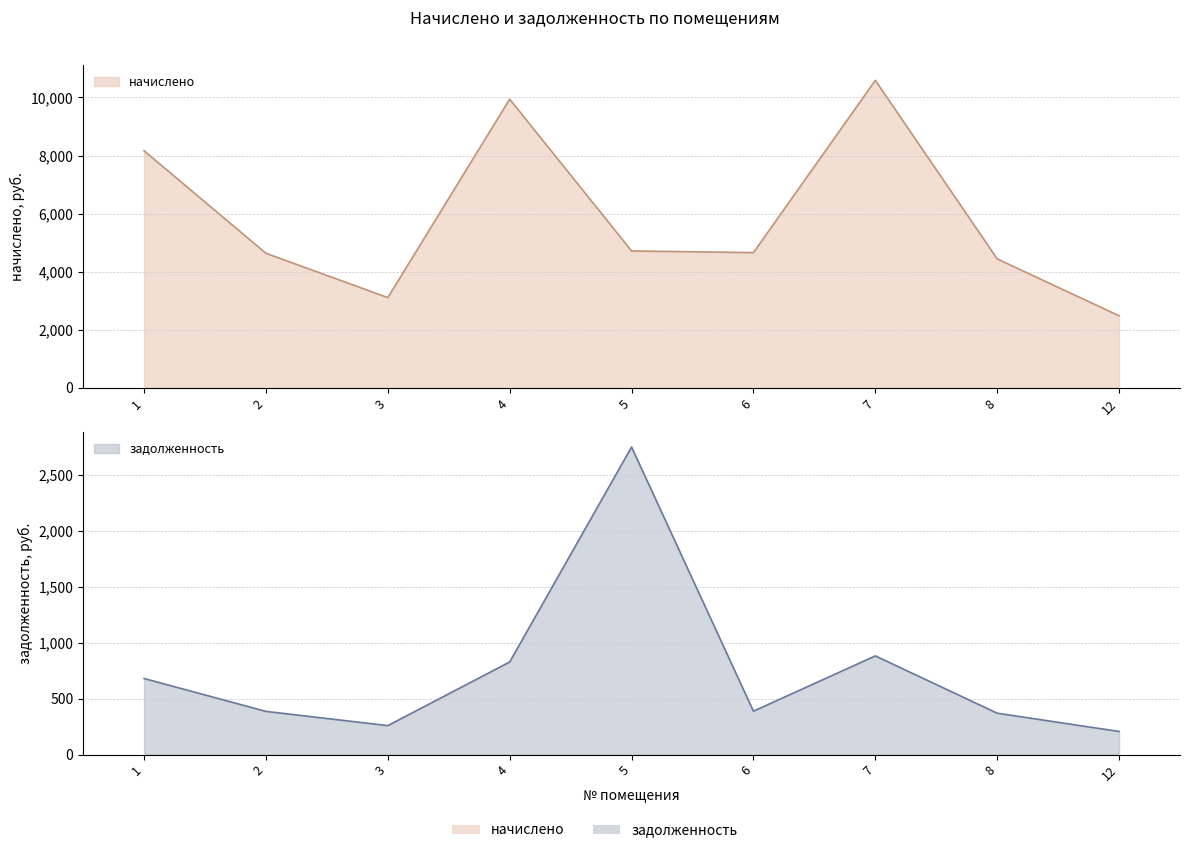

Reading left to right, list all the values displayed in this chart.

начислено: 1=8165.2	2=4634.9	3=3109.0	4=9941.8	5=4714.7	6=4657.7	7=10590.8	8=4441.3	12=2482.6
задолженность: 1=680.4	2=386.2	3=259.1	4=827.9	5=2750.2	6=388.1	7=882.6	8=370.1	12=206.9